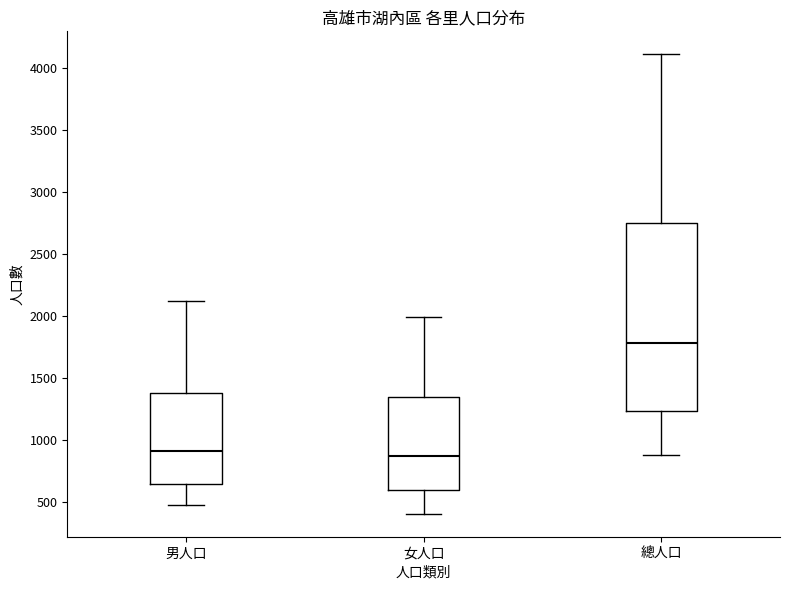

Reading left to right, read every box against the y-axis: the position of its median line, the range the box covers, and the ends of its whiskers. The values are not printed on the chart, so give them approximately, as read against the axis.

男人口: median 900, box 650 to 1400, whiskers 450 to 2100
女人口: median 850, box 600 to 1350, whiskers 400 to 2000
總人口: median 1800, box 1250 to 2750, whiskers 850 to 4100